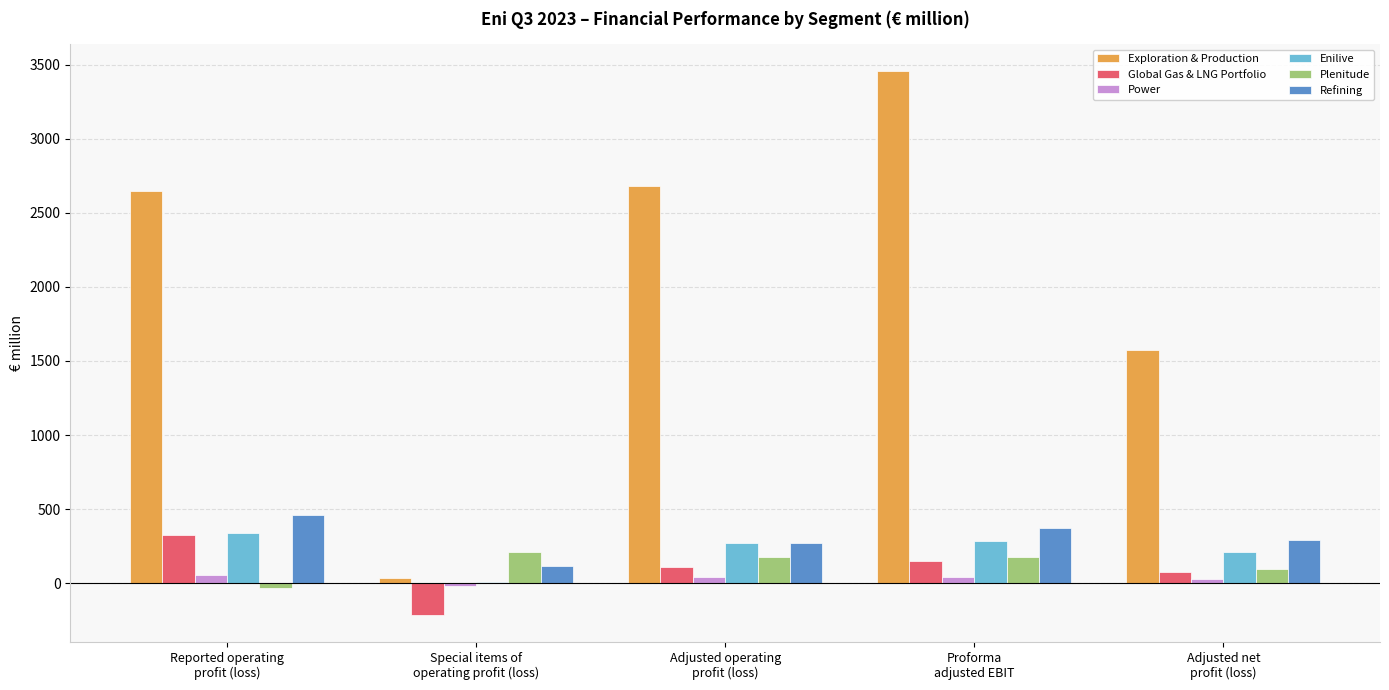

How many series are shown in this chart?

6